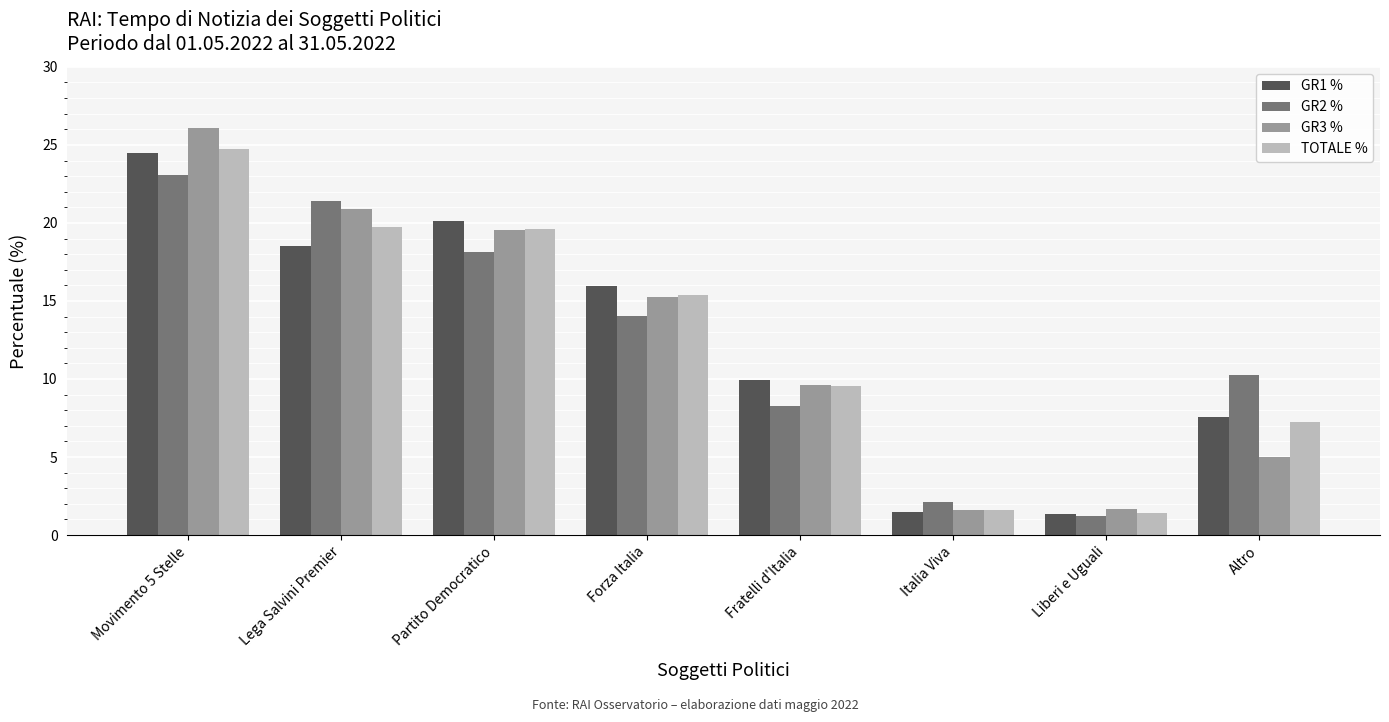

Are the bars horizontal?

No